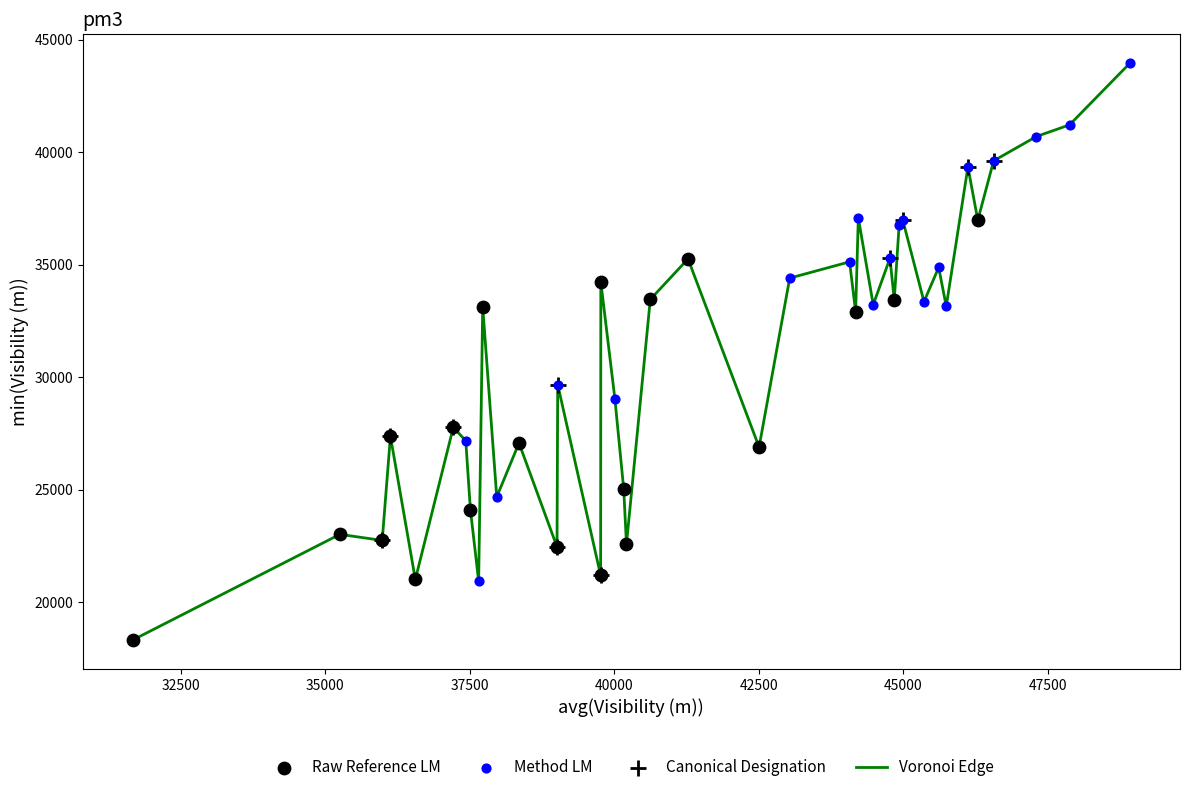

What is the greatest value displayed?

43966